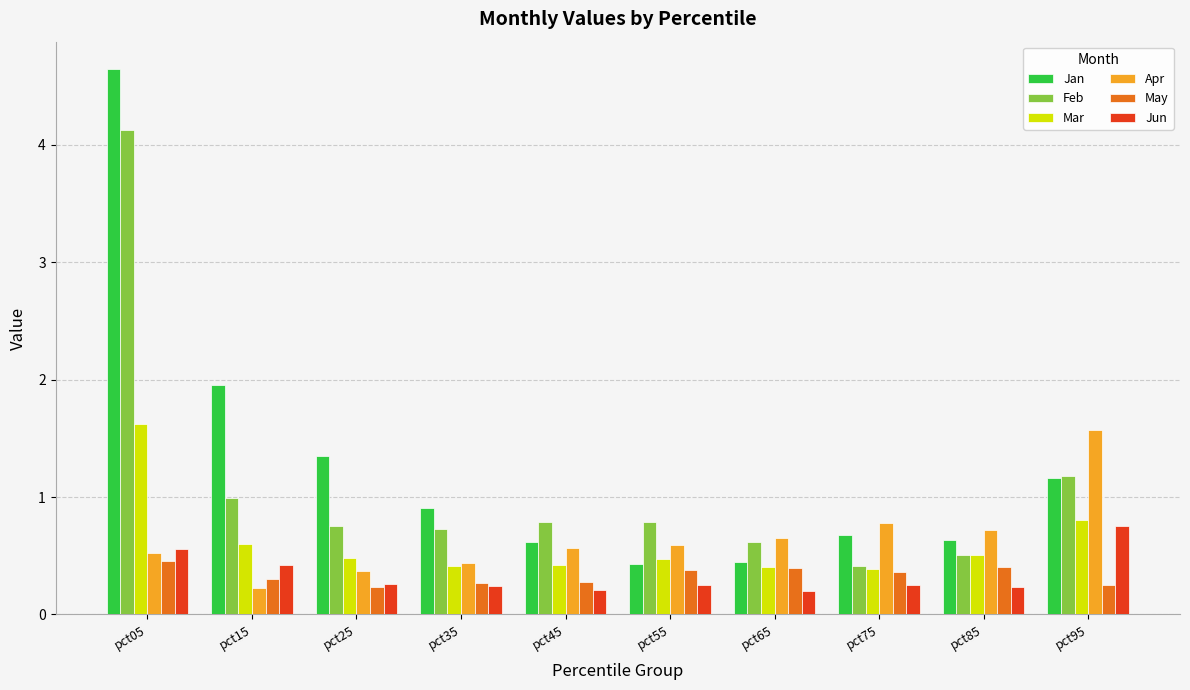

What are all the series names shown in the legend?

Jan, Feb, Mar, Apr, May, Jun